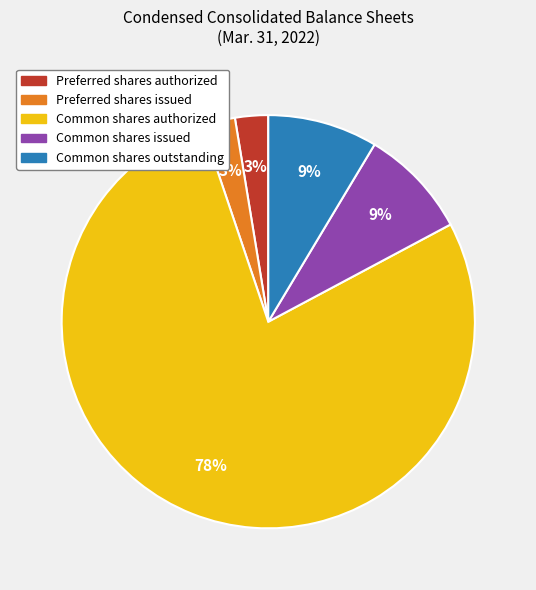

Between Common shares authorized and Preferred shares authorized, which is larger?

Common shares authorized